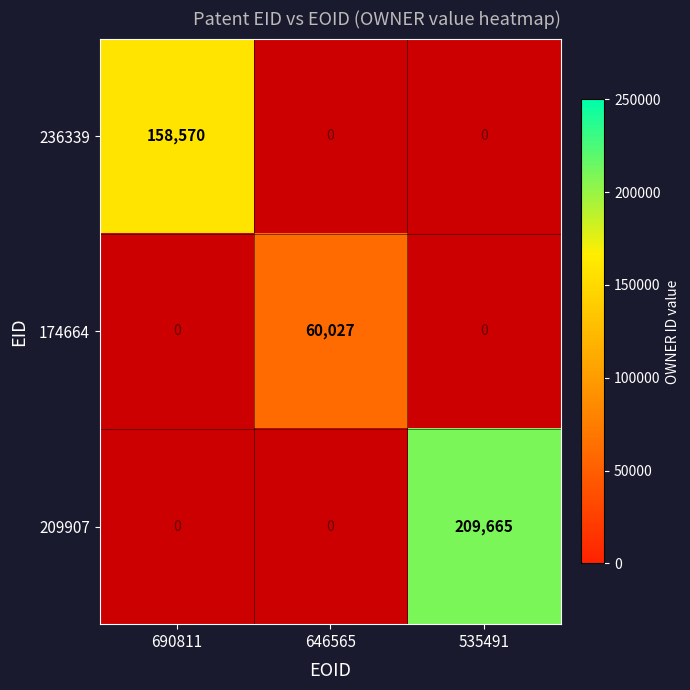

The 174664 series shows 81157 at 646565. True or false?

False